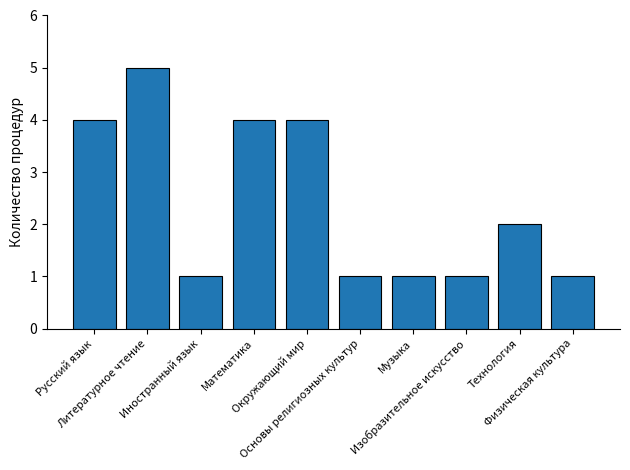

What is the minimum value shown in the chart?

1